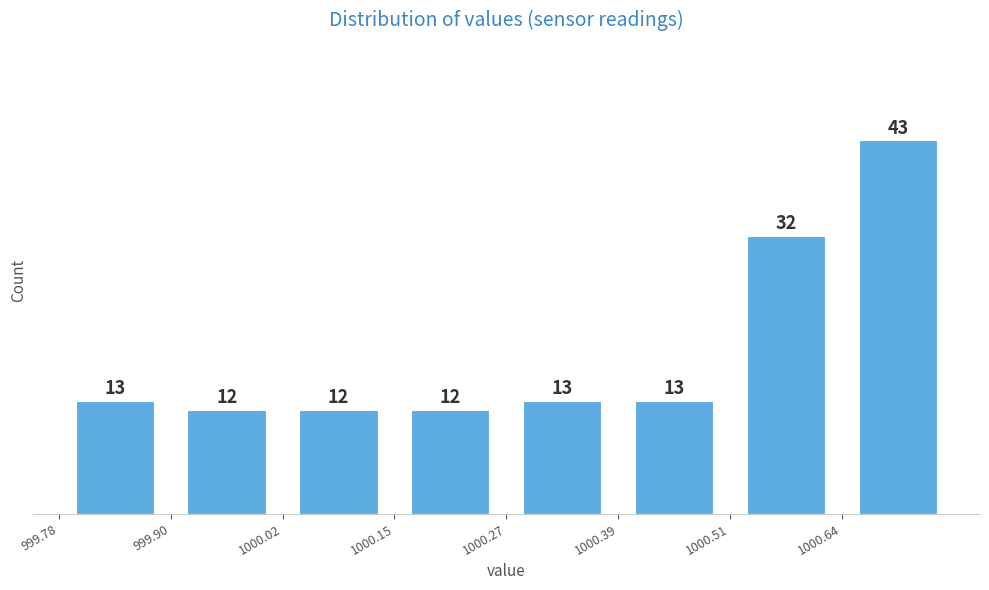

Which range on the x-axis has the tallest bar?

1000.64 to 1000.76